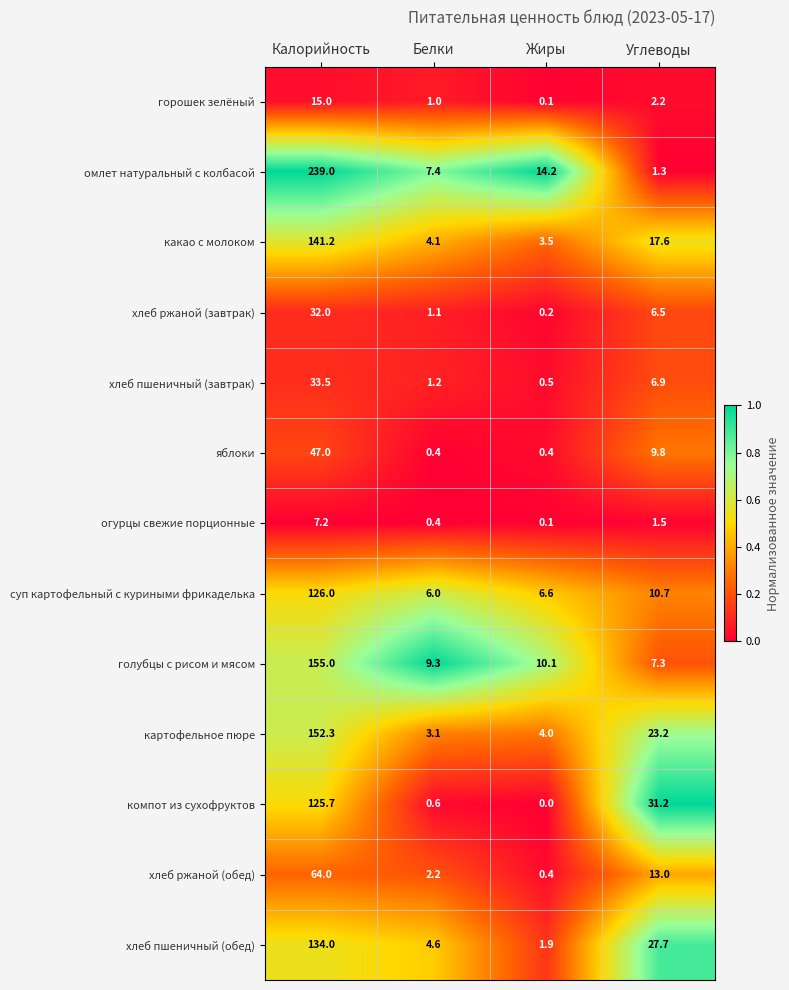

Which series changed the most between Калорийность and Белки?

омлет натуральный с колбасой